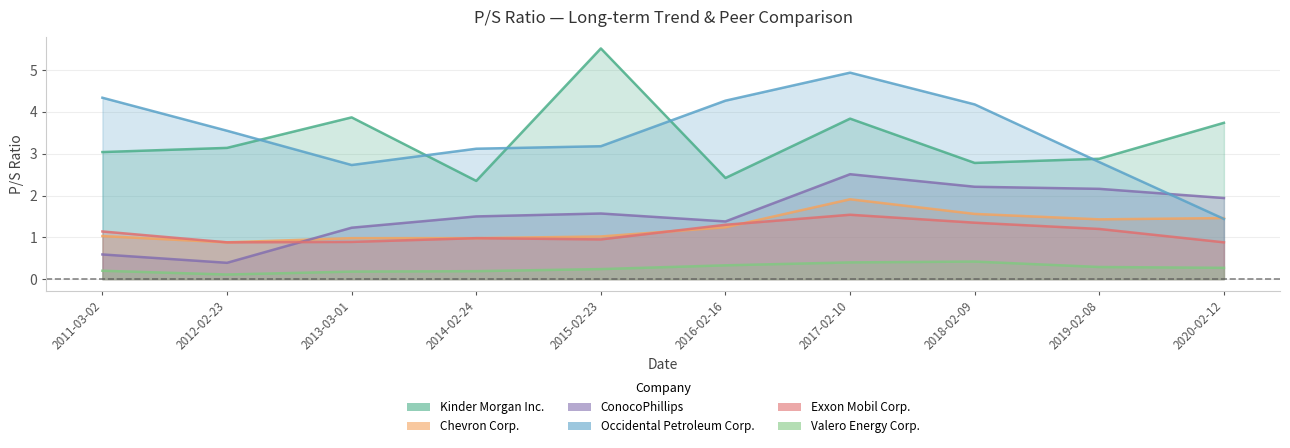

How many categories are shown in the chart?

10